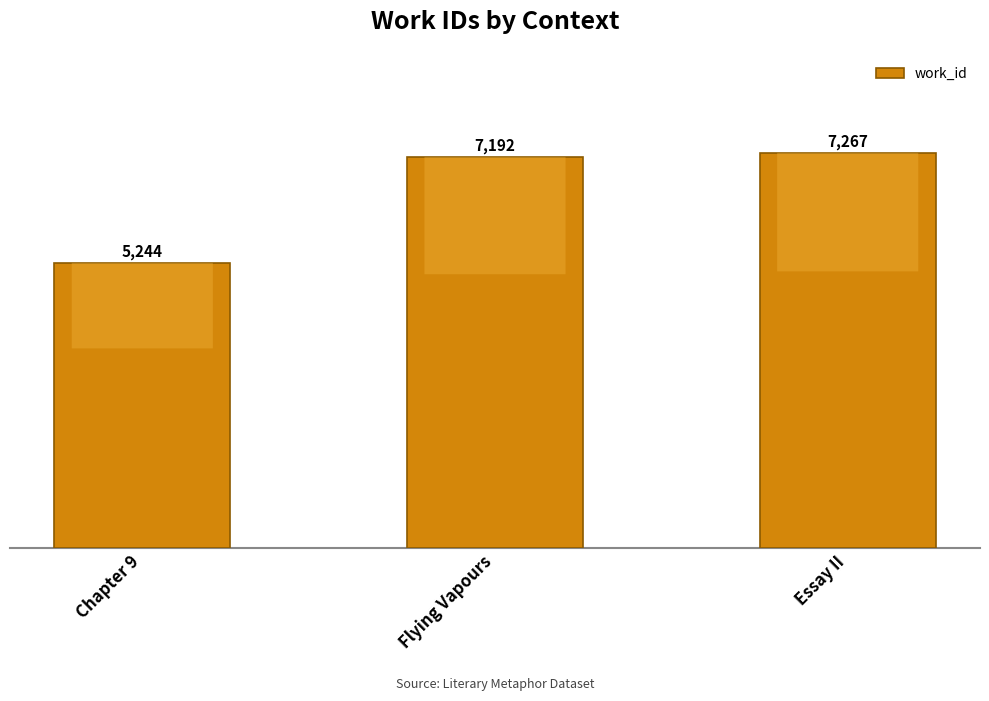

What is the label of the 2nd bar from the right?

Flying Vapours